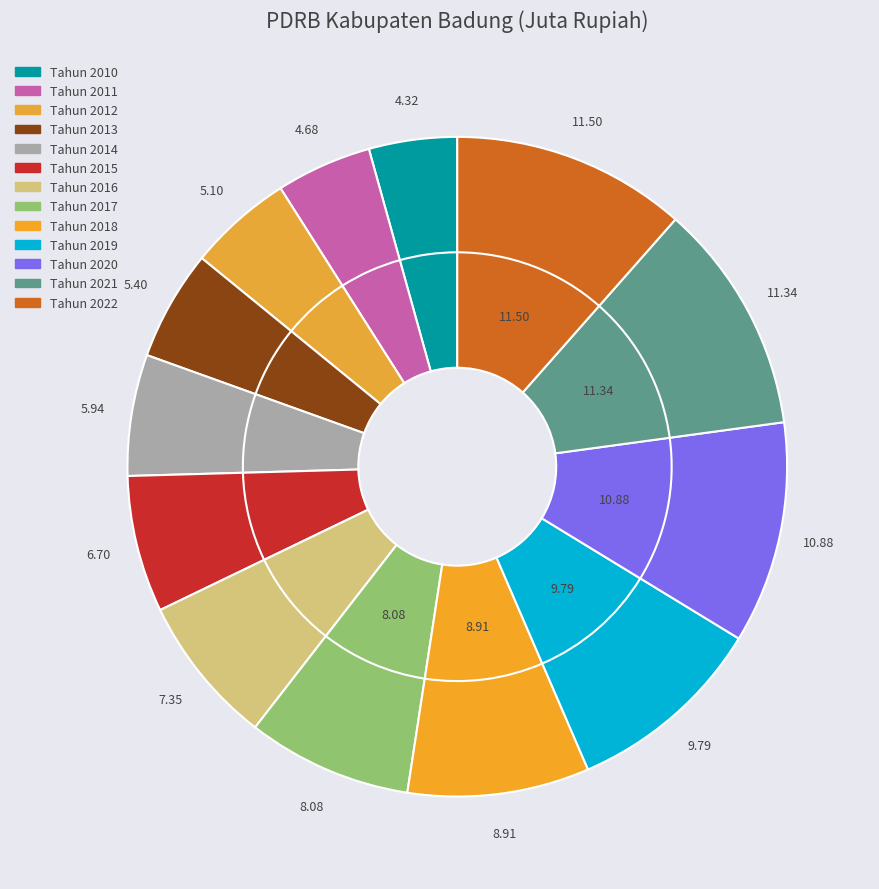

True or false: Tahun 2020 accounts for 11% of the total.

True